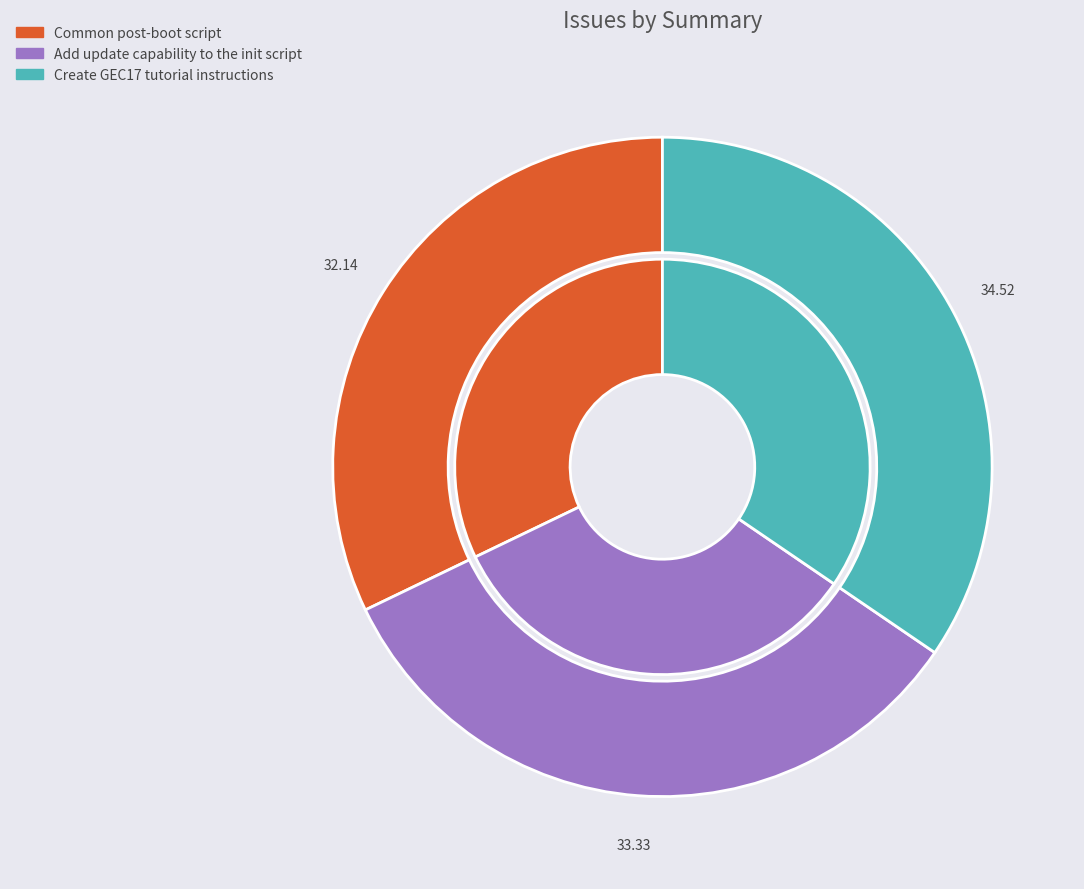

To the nearest percent, what is the difference between the largest and smallest slice percentages?

2%